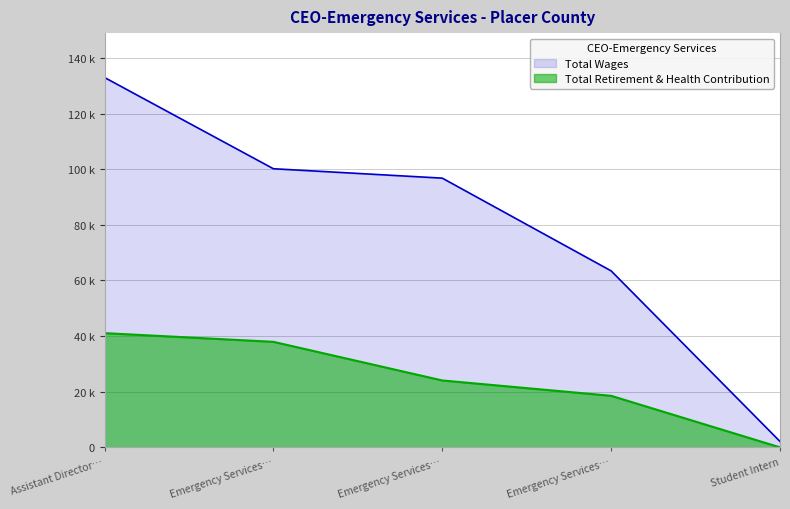

What is the difference between the maximum and minimum values in the Total Wages series?

130844